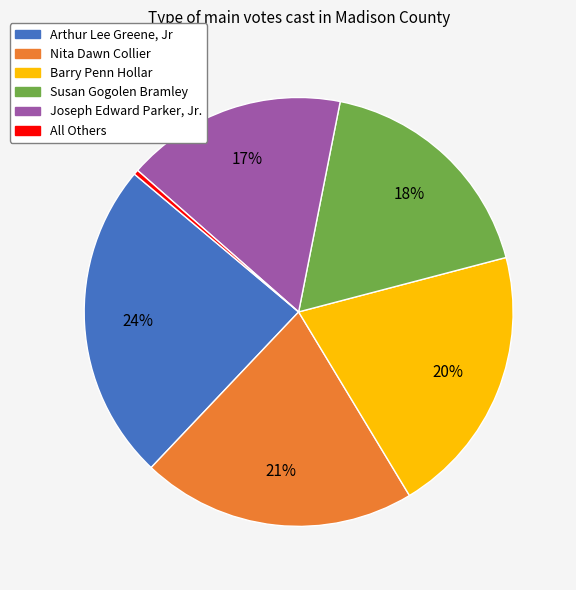

To the nearest percent, what percentage of the pie is Arthur Lee Greene, Jr?

24%